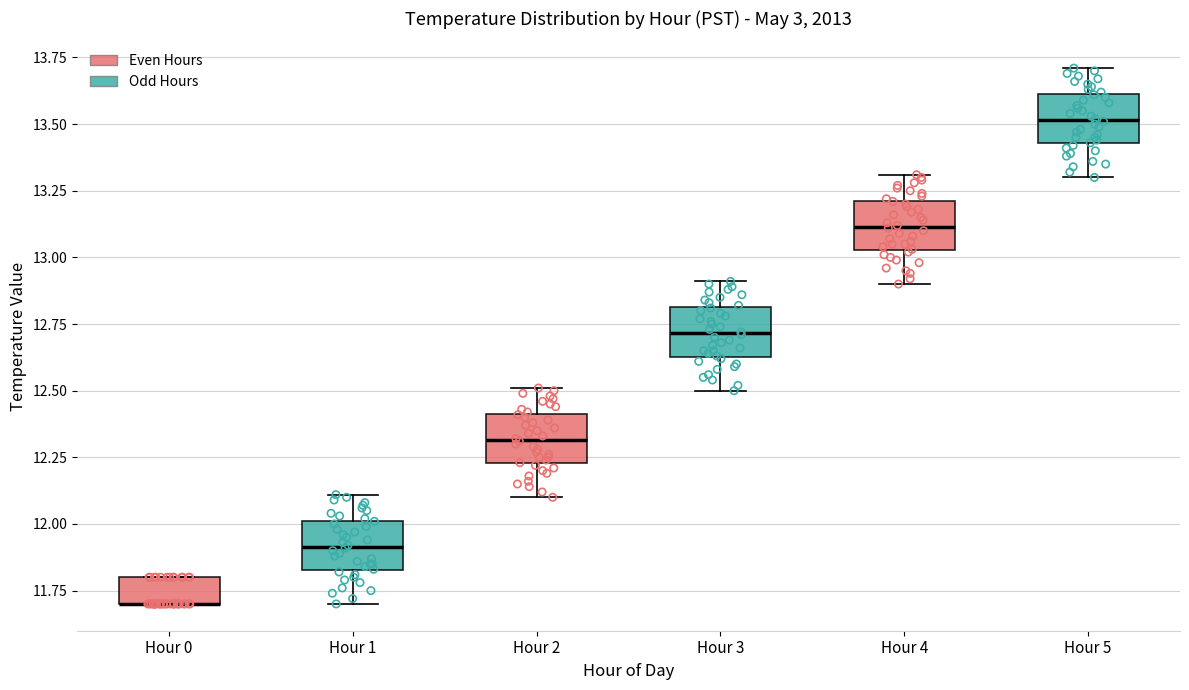

Reading left to right, read every box against the y-axis: the position of its median line, the range the box covers, and the ends of its whiskers. The values are not printed on the chart, so give them approximately, as read against the axis.

Hour 0: median 11.70 (drawn on the box's lower edge), box 11.70 to 11.80, whiskers 11.70 to 11.80
Hour 1: median 11.90, box 11.85 to 12.00, whiskers 11.70 to 12.10
Hour 2: median 12.30, box 12.25 to 12.40, whiskers 12.10 to 12.50
Hour 3: median 12.70, box 12.65 to 12.80, whiskers 12.50 to 12.90
Hour 4: median 13.10, box 13.05 to 13.20, whiskers 12.90 to 13.30
Hour 5: median 13.50, box 13.45 to 13.60, whiskers 13.30 to 13.70